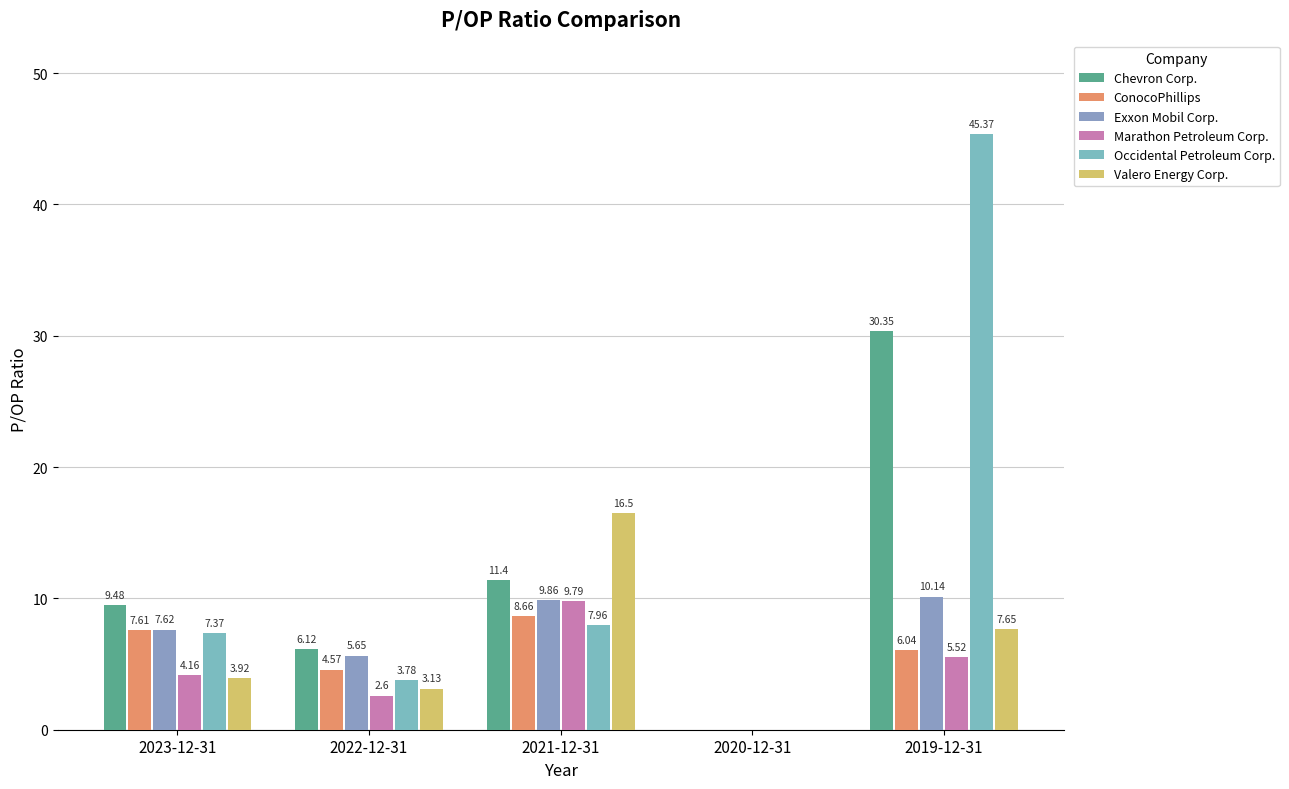

The Exxon Mobil Corp. series shows 9.9 at 2021-12-31. True or false?

True